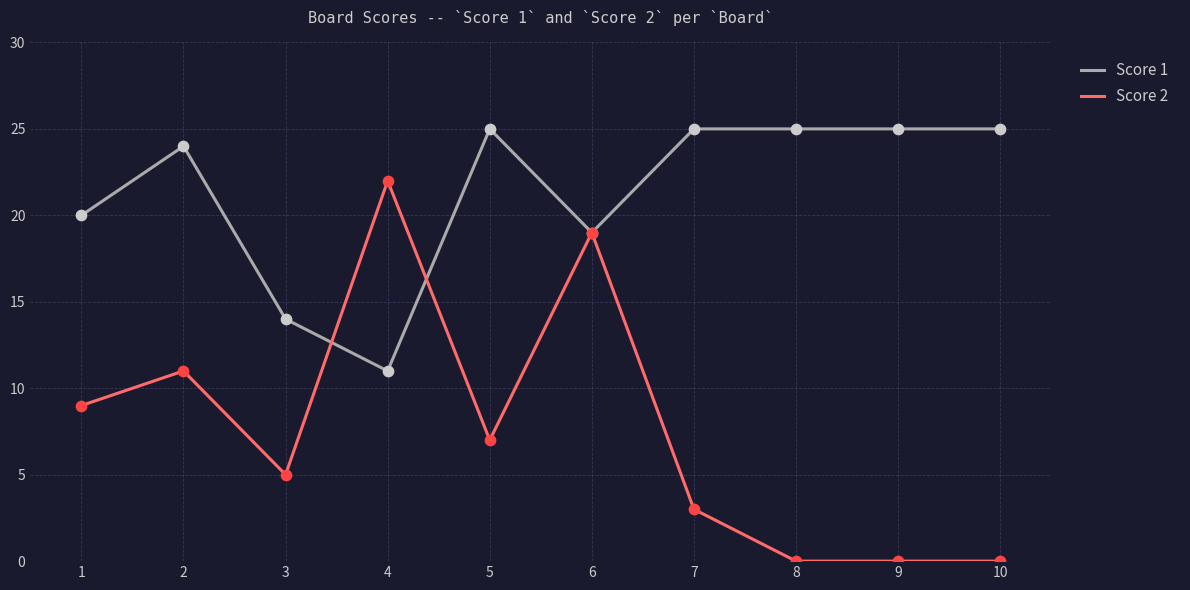

Which series has the largest total across all categories?

Score 1